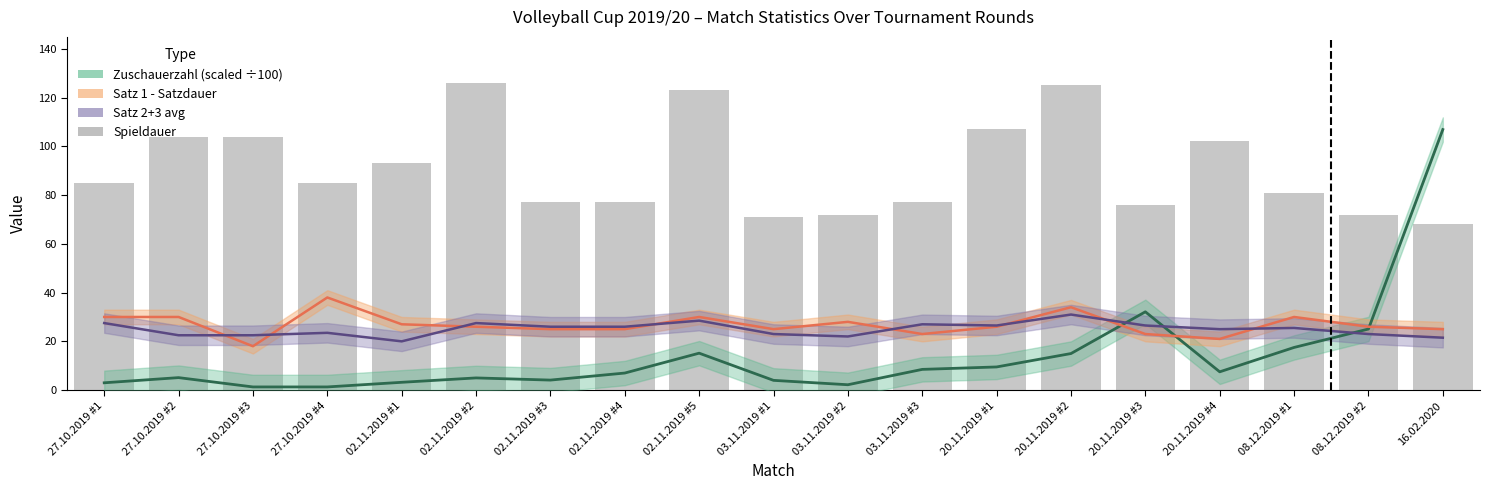

Is the value of Zuschauerzahl centre at 08.12.2019 #2 greater than the value of Satz 2+3 avg at 27.10.2019 #4?

Yes